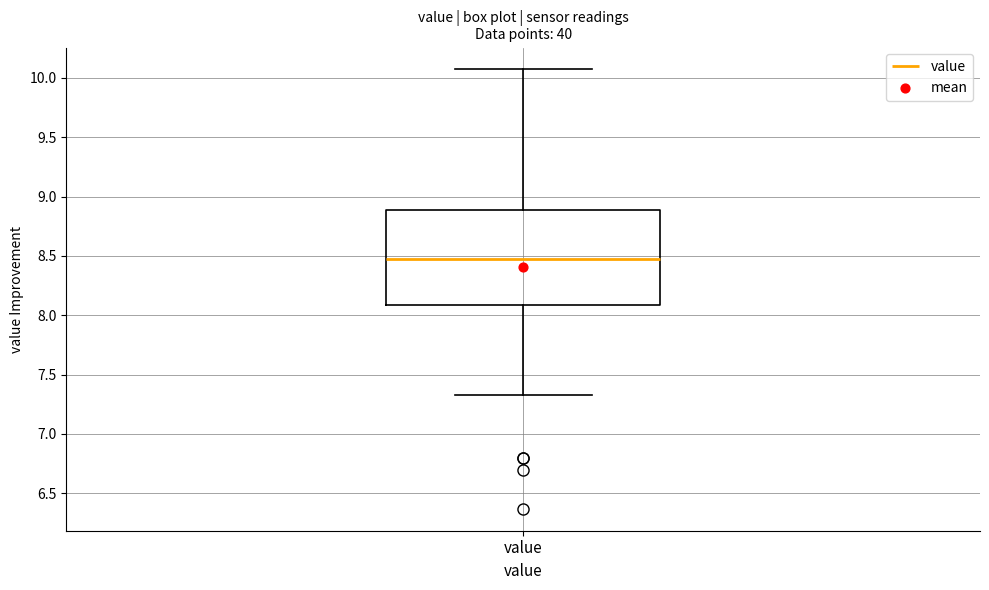

Where is the upper edge of the box for value on the y-axis? The values are not printed on the chart, so give them approximately, as read against the axis.

8.90